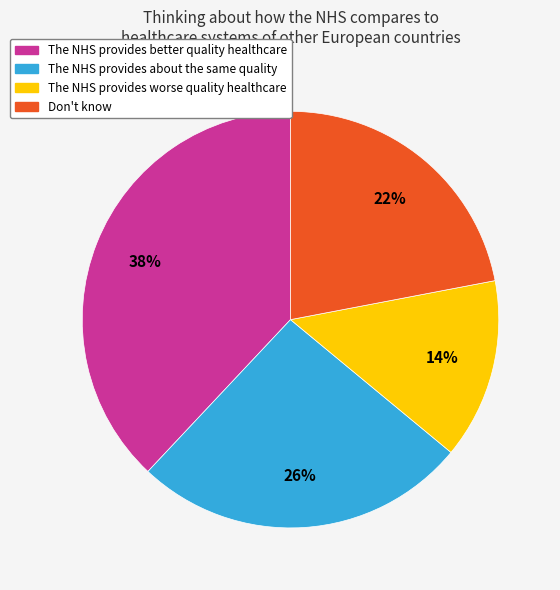

Combined, do The NHS provides worse quality healthcare and Don't know account for over 50%?

No